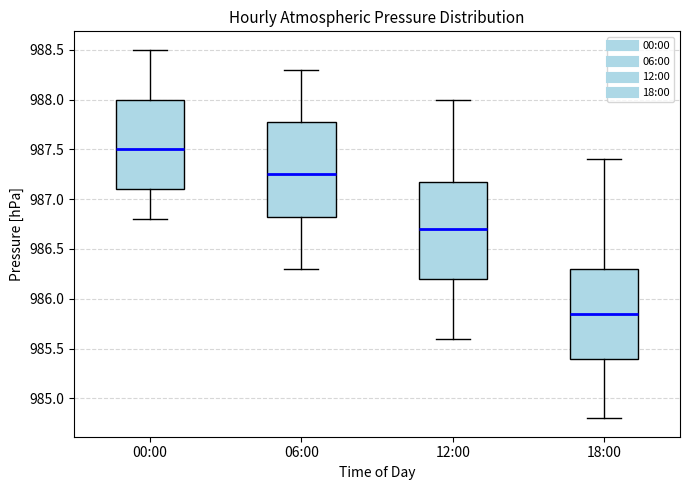

Which box has the lowest median line?

18:00